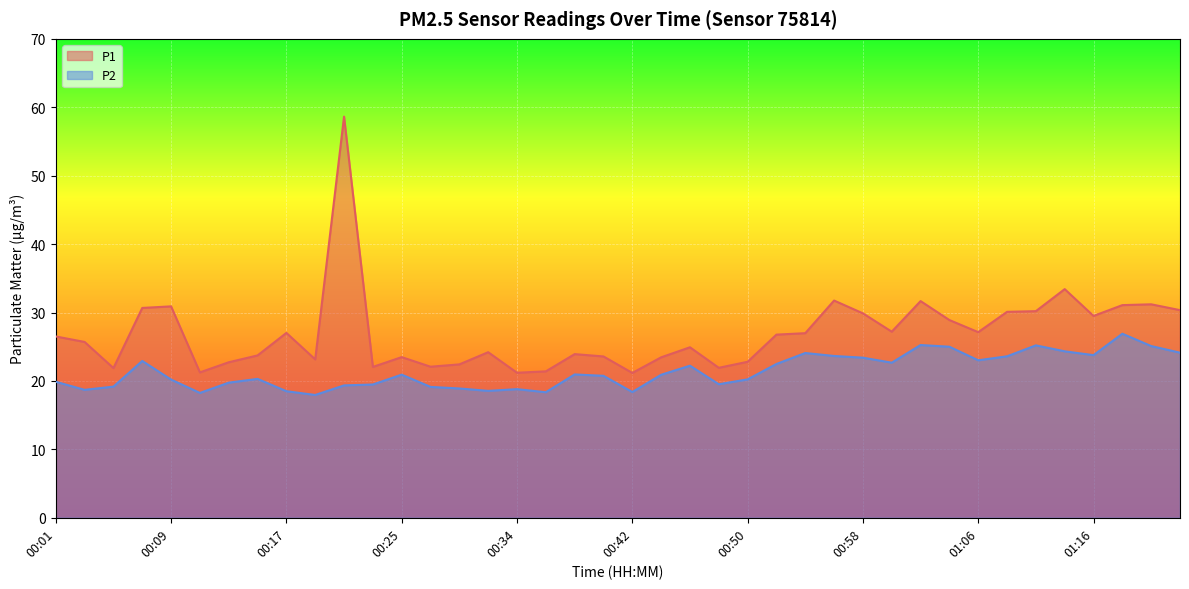

What is the sum of all P2 values?

854.6